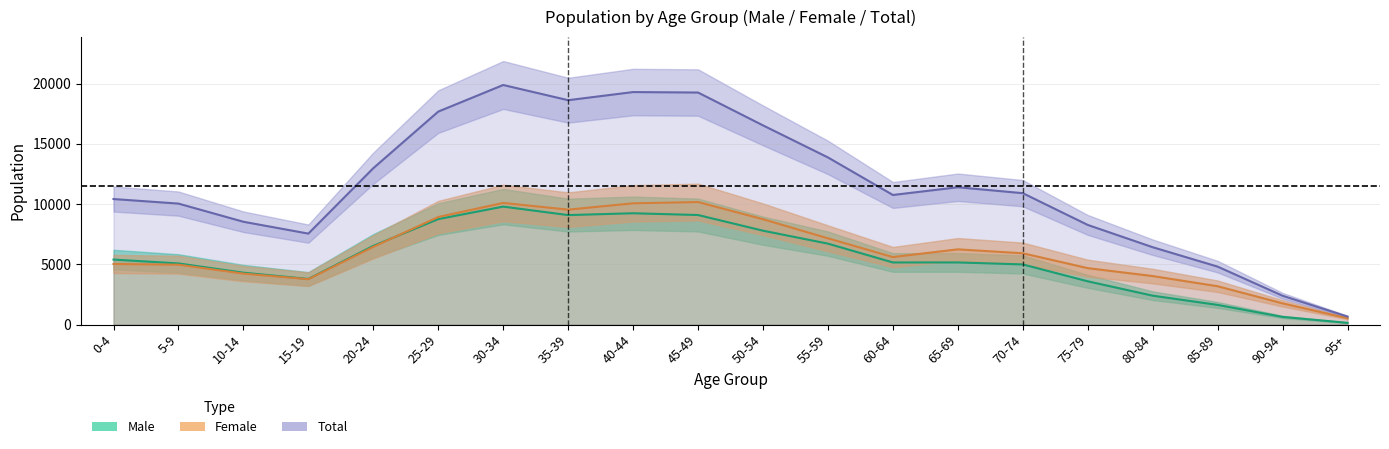

The Female series shows 15964 at 45-49. True or false?

False